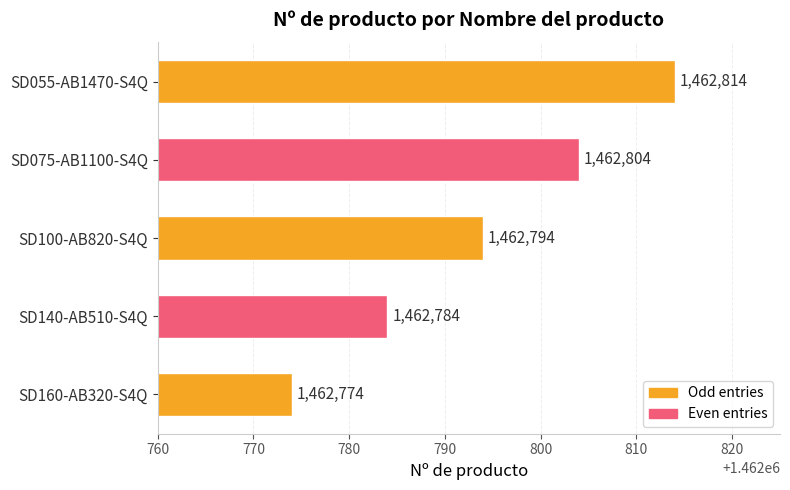

What is the label of the 4th bar from the bottom?

SD075-AB1100-S4Q